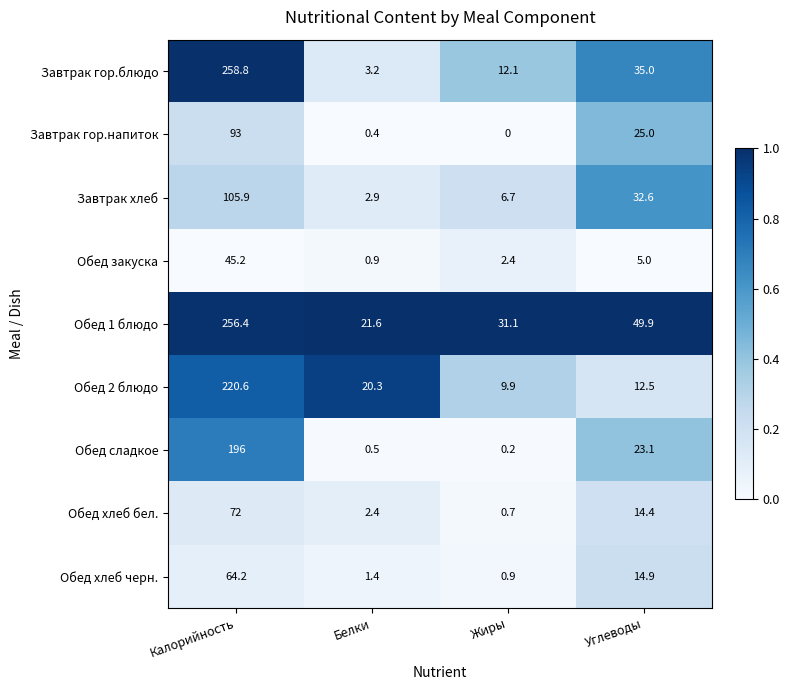

At how many categories does at least one series exceed 0?

4